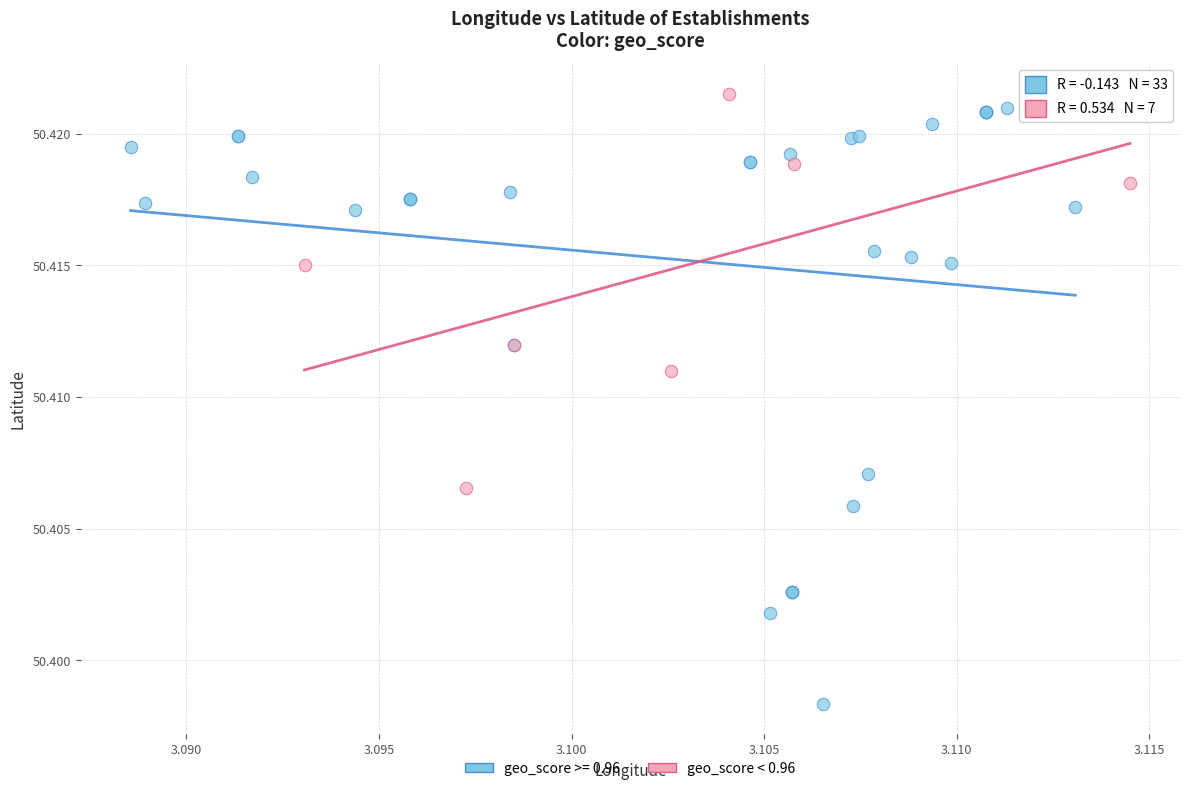

Which series has the widest spread of Y values?

geo_score >= 0.96